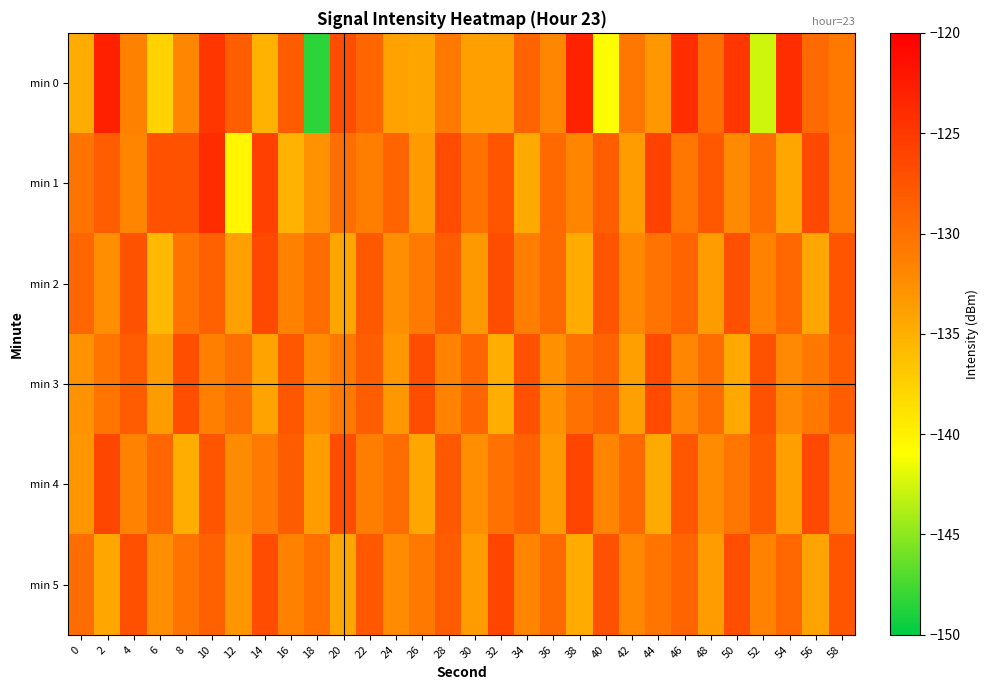

Count the number of data series in this chart.

6